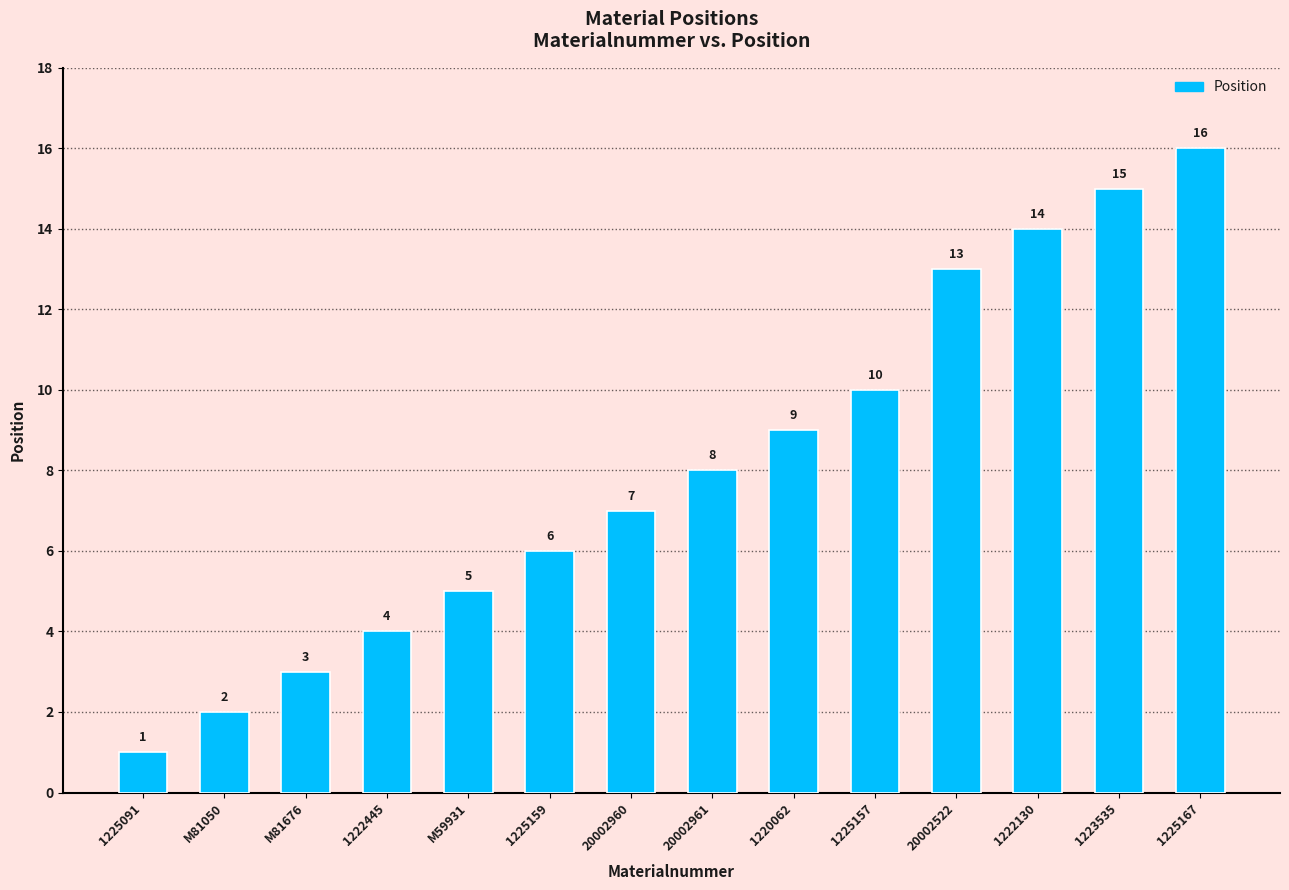

Rank the categories by value from lowest to highest.

1225091, M81050, M81676, 1222445, M59931, 1225159, 20002960, 20002961, 1220062, 1225157, 20002522, 1222130, 1223535, 1225167